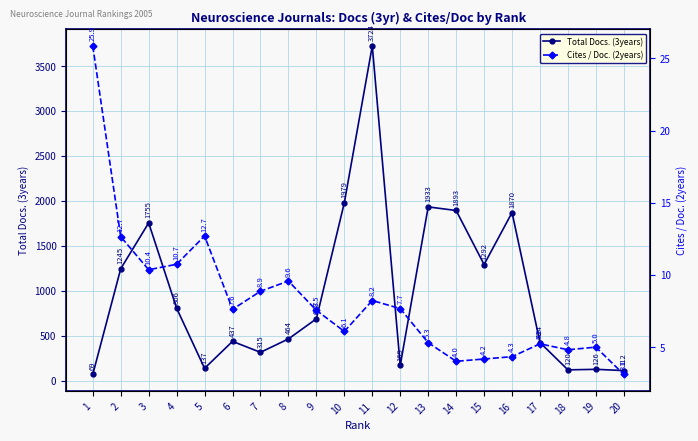

What is the value of the Total Docs. (3years) point at the 6th from the left?

437